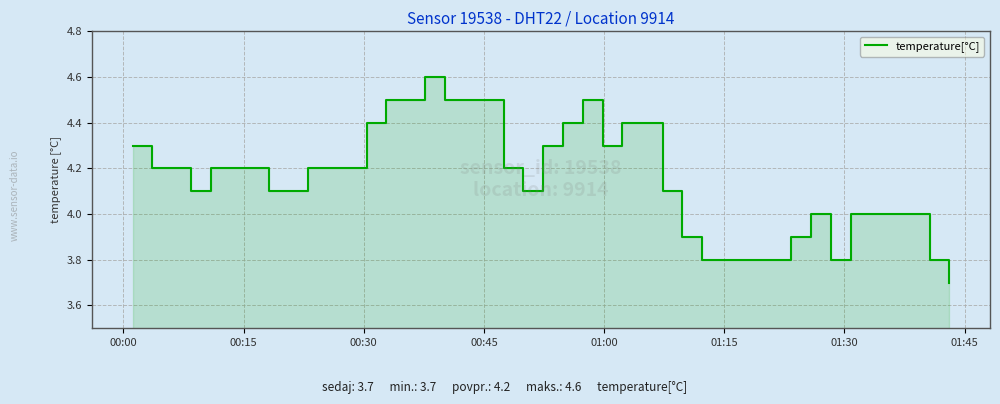

What is the greatest value displayed?

4.6